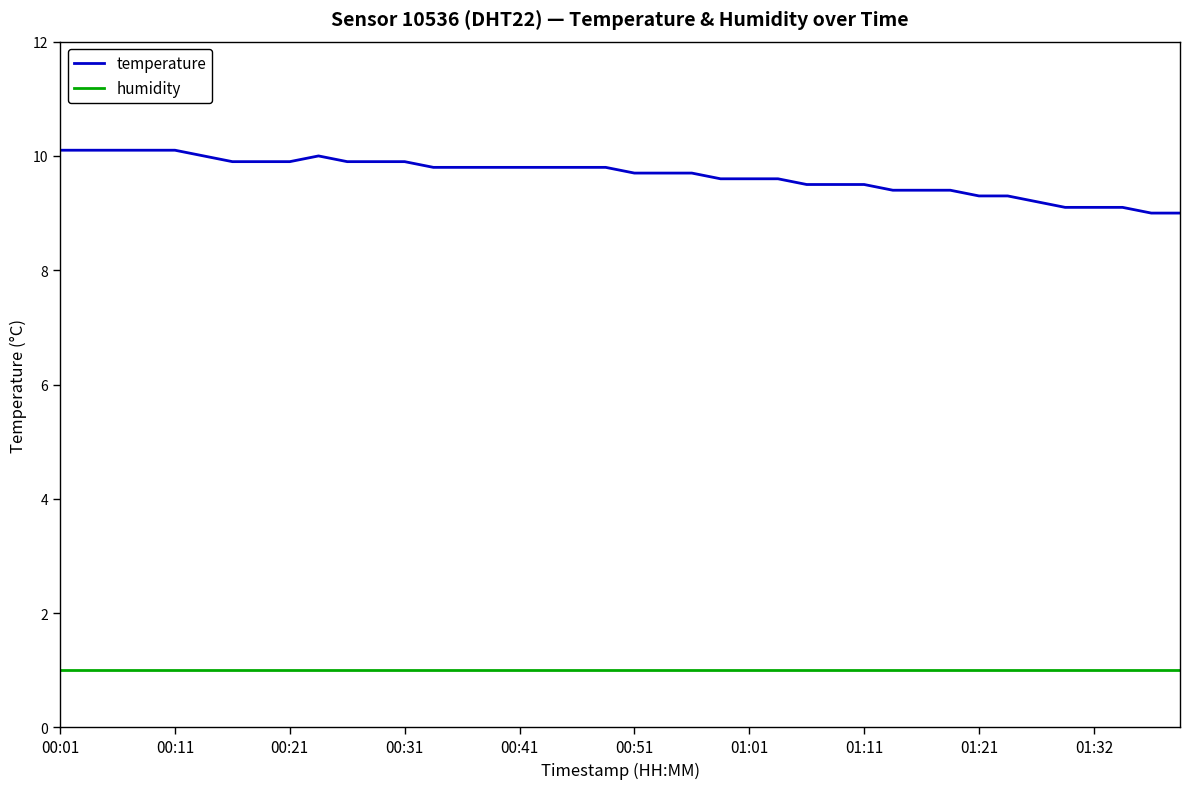

Reading right to left, extract all data points from this chart.

temperature: 9.0	9.0	9.1	9.1	9.1	9.2	9.3	9.3	9.4	9.4	9.4	9.5	9.5	9.5	9.6	9.6	9.6	9.7	9.7	9.7	9.8	9.8	9.8	9.8	9.8	9.8	9.8	9.9	9.9	9.9	10.0	9.9	9.9	9.9	10.0	10.1	10.1	10.1	10.1	10.1
humidity: 1.0	1.0	1.0	1.0	1.0	1.0	1.0	1.0	1.0	1.0	1.0	1.0	1.0	1.0	1.0	1.0	1.0	1.0	1.0	1.0	1.0	1.0	1.0	1.0	1.0	1.0	1.0	1.0	1.0	1.0	1.0	1.0	1.0	1.0	1.0	1.0	1.0	1.0	1.0	1.0